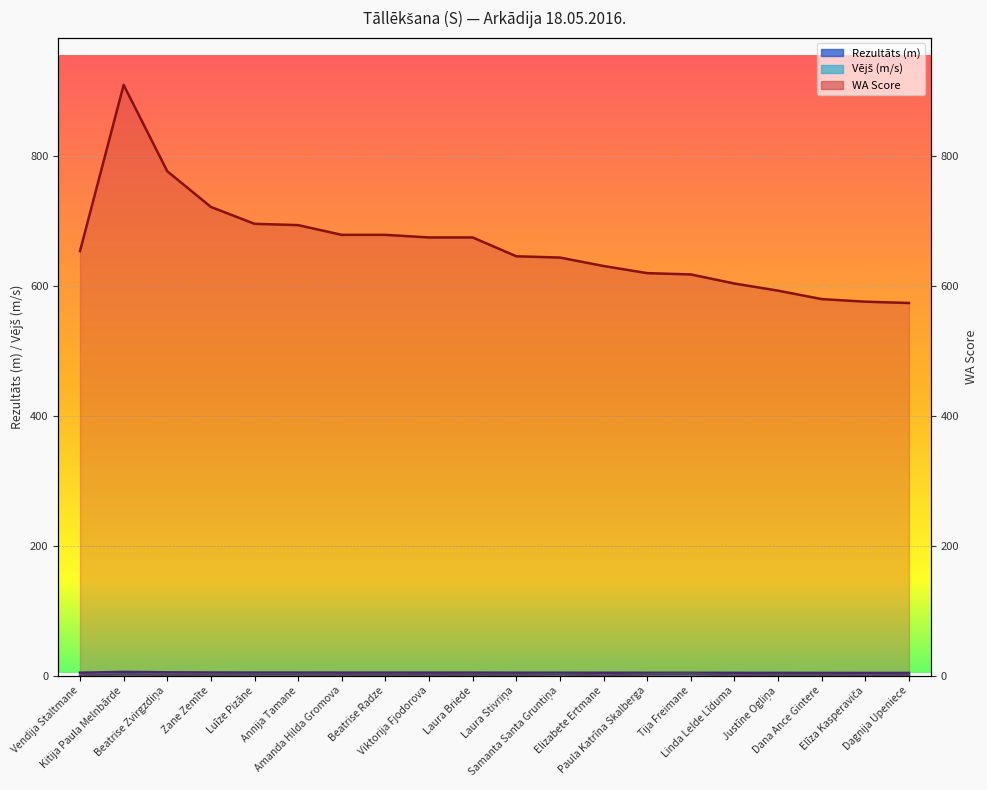

What is the average value of the Rezultāts (m) series?

4.4